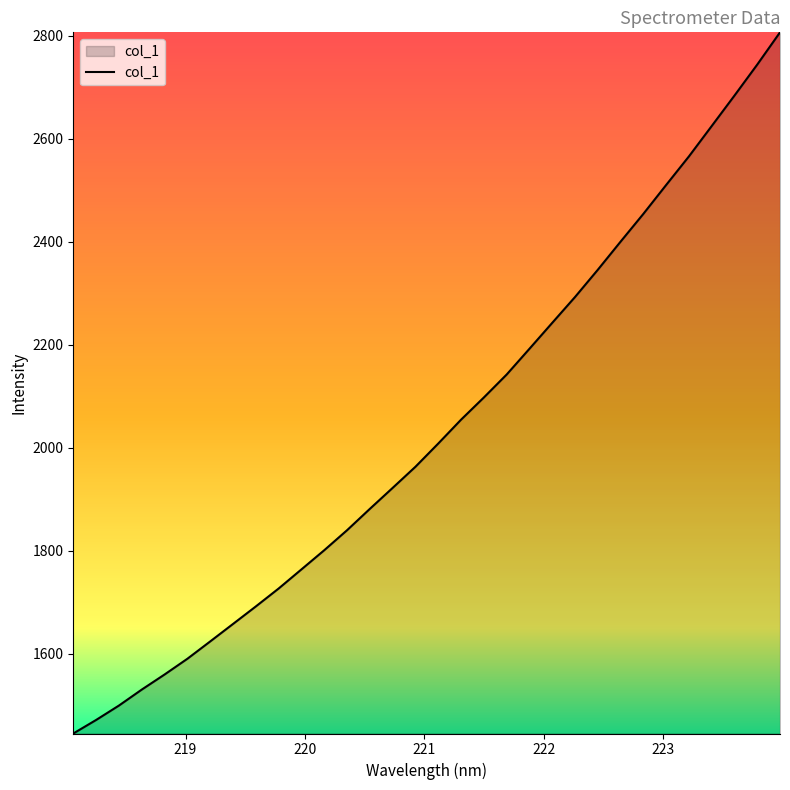

What is the difference between the maximum and minimum values?

1361.5